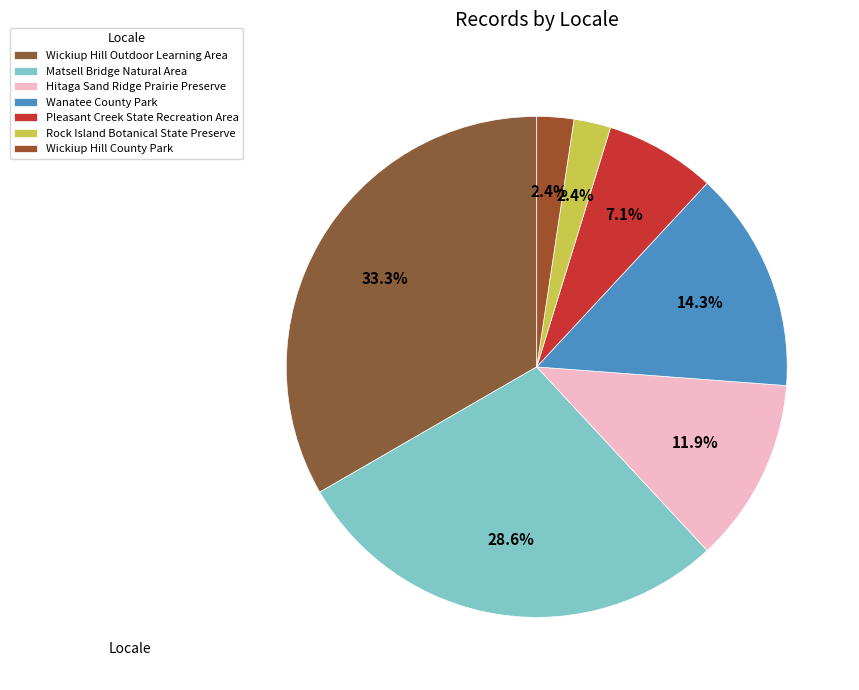

Count the number of slices in the pie.

7